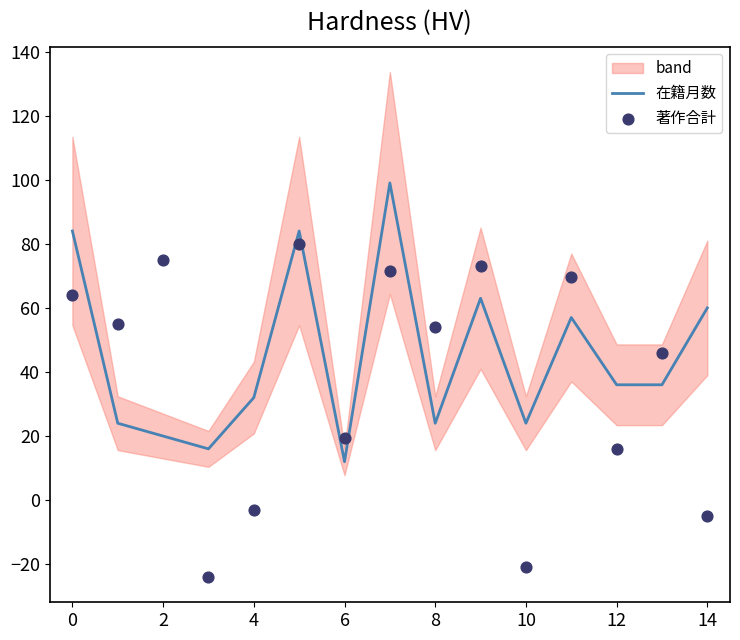

The 在籍月数 series shows 12 at 4. True or false?

False